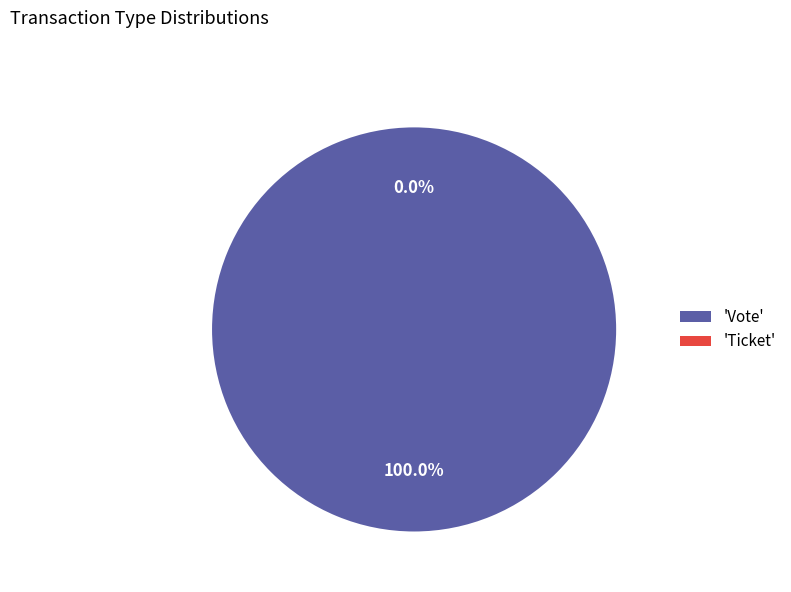

Rank the categories by value from highest to lowest.

Vote, Ticket